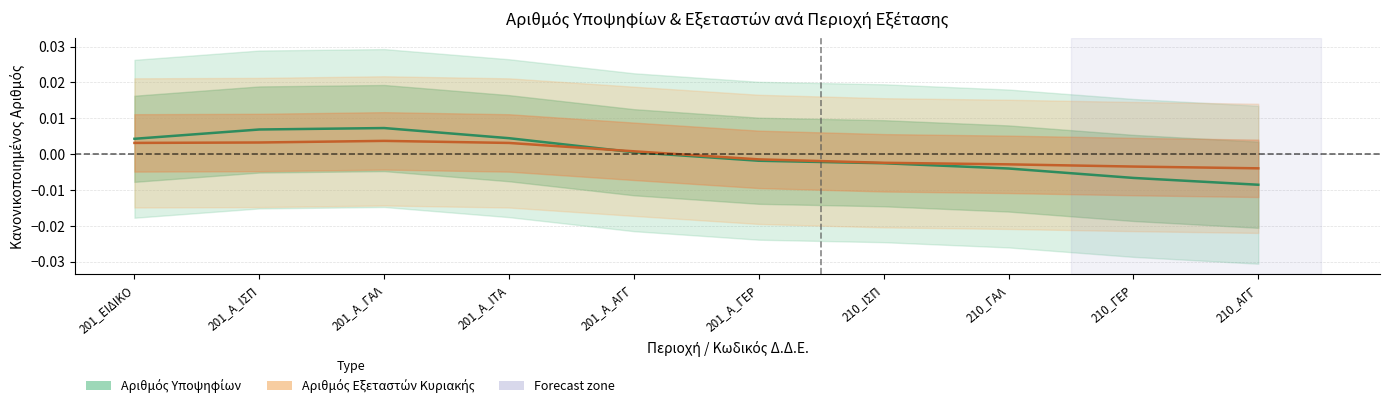

Reading left to right, list all the values displayed in this chart.

Αριθμός Υποψηφίων: 201_ΕΙΔΙΚΟ=0.0	201_Α_ΙΣΠ=0.0	201_Α_ΓΑΛ=0.0	201_Α_ΙΤΑ=0.0	201_Α_ΑΓΓ=0.0	201_Α_ΓΕΡ=-0.0	210_ΙΣΠ=-0.0	210_ΓΑΛ=-0.0	210_ΓΕΡ=-0.0	210_ΑΓΓ=-0.0
Αριθμός Εξεταστών Κυριακής: 201_ΕΙΔΙΚΟ=0.0	201_Α_ΙΣΠ=0.0	201_Α_ΓΑΛ=0.0	201_Α_ΙΤΑ=0.0	201_Α_ΑΓΓ=0.0	201_Α_ΓΕΡ=-0.0	210_ΙΣΠ=-0.0	210_ΓΑΛ=-0.0	210_ΓΕΡ=-0.0	210_ΑΓΓ=-0.0